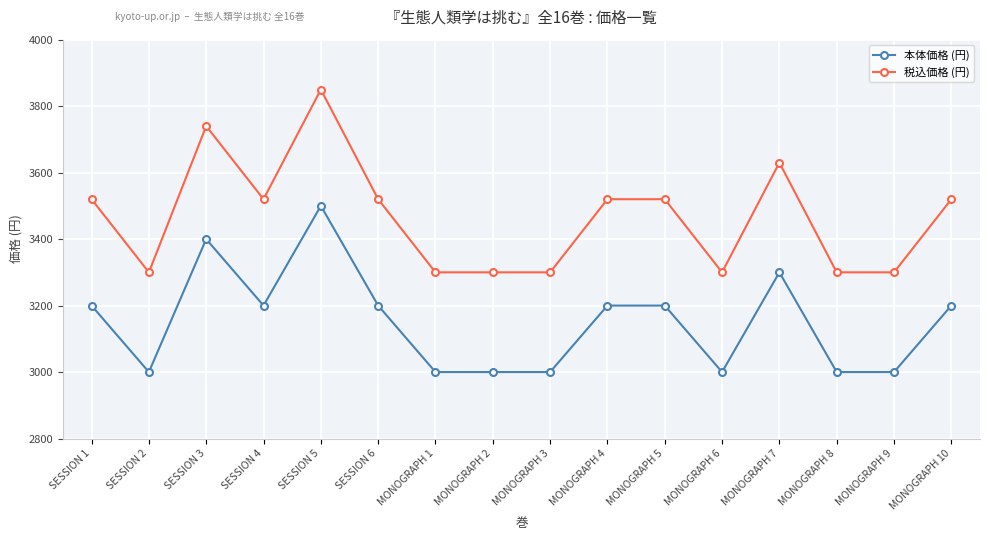

What is the value of the 税込価格 (円) point at the 14th from the left?

3300